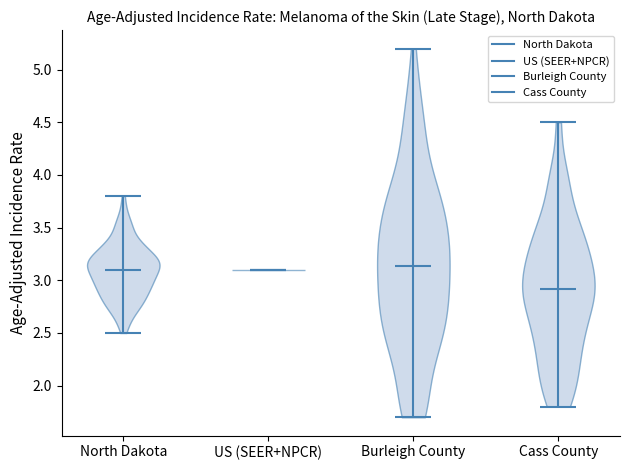

Reading left to right, read every violin against the y-axis: where its median line is, and the lowest and highest points it reaches. The values are not printed on the chart, so give them approximately, as read against the axis.

North Dakota: median line 3.10, lowest point 2.50, highest point 3.80
US (SEER+NPCR): median line 3.10, lowest point 3.10, highest point 3.10
Burleigh County: median line 3.15, lowest point 1.70, highest point 5.20
Cass County: median line 2.90, lowest point 1.80, highest point 4.50